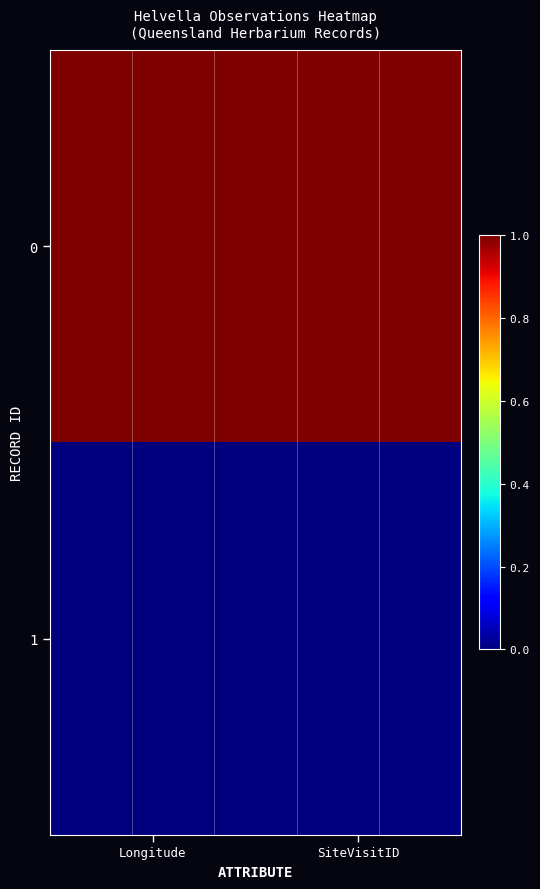

At which category is the sum across all series the highest?

Longitude